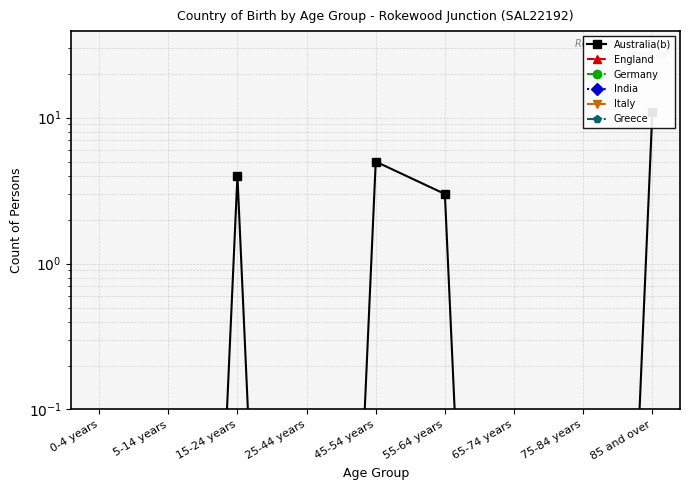

Between 85 and over and 75-84 years, which is larger?

85 and over